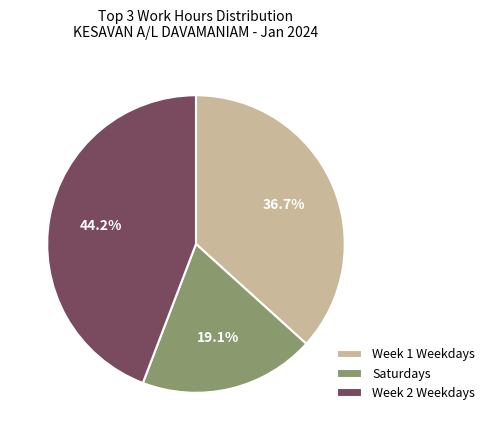

Which category has the smallest portion of the pie?

Saturdays